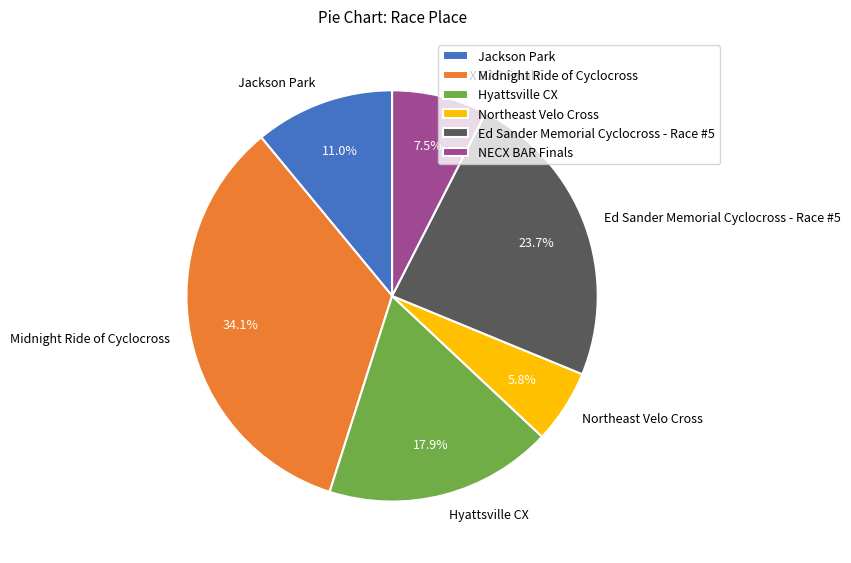

What is the total percentage of Midnight Ride of Cyclocross and NECX BAR Finals?

41.6%